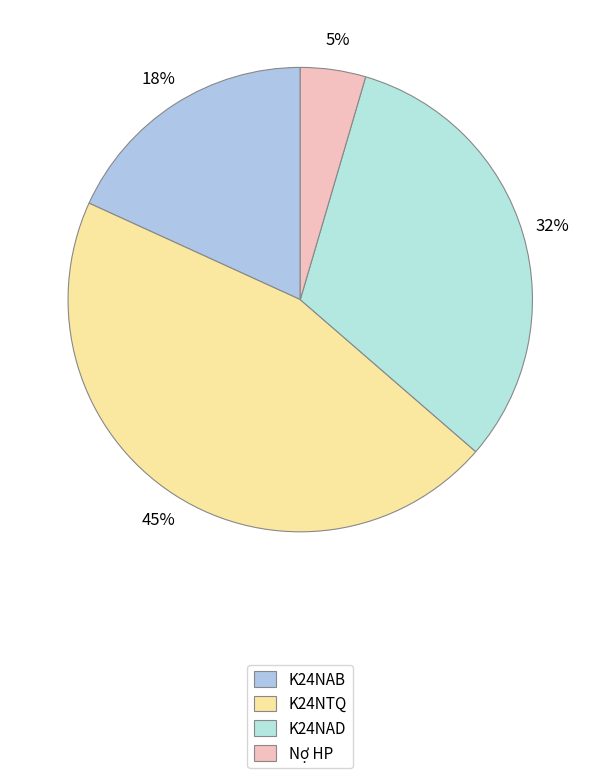

To the nearest percent, what is the average slice percentage?

25%